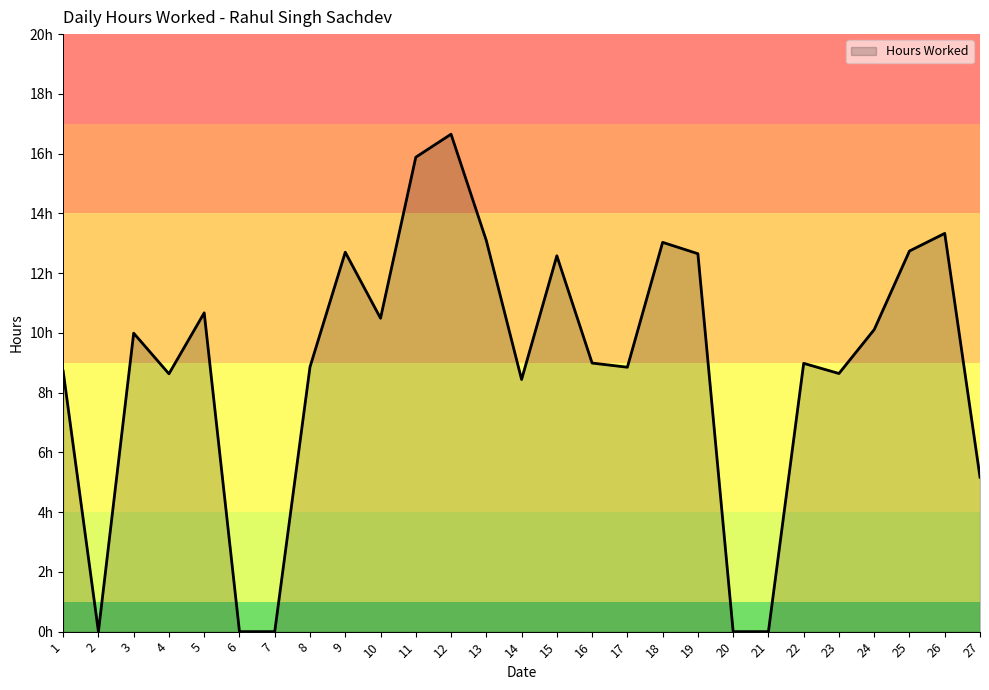

Rank the categories by value from highest to lowest.

12, 11, 26, 13, 18, 25, 9, 19, 15, 5, 10, 24, 3, 16, 22, 8, 17, 1, 23, 4, 14, 27, 2, 6, 7, 20, 21